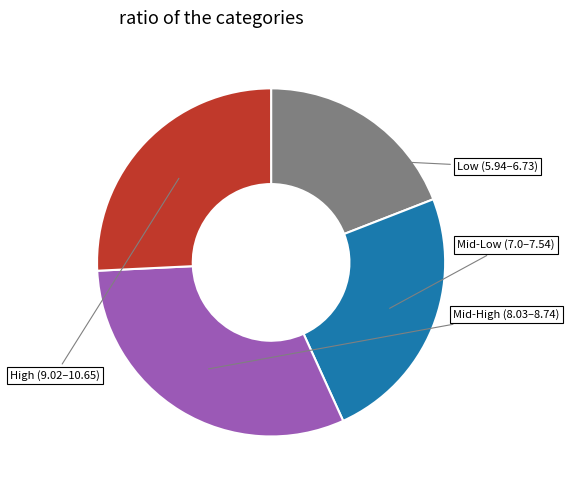

Is there any slice that represents more than half of the pie?

No